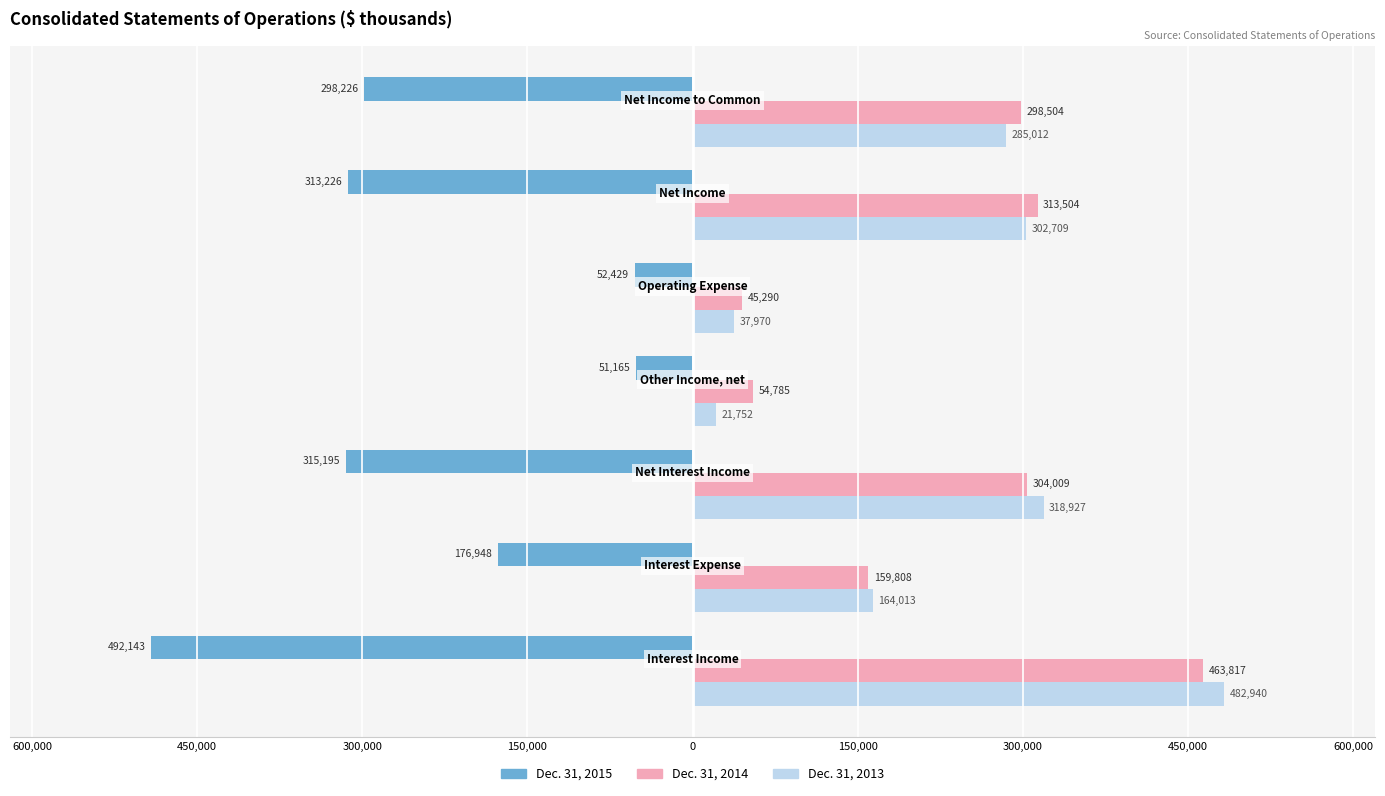

Reading left to right, extract all data points from this chart.

Dec. 31, 2015: 600,000=-492143	450,000=-176948	300,000=-315195	150,000=-51165	0=-52429	150,000=-313226	300,000=-298226
Dec. 31, 2014: 600,000=463817	450,000=159808	300,000=304009	150,000=54785	0=45290	150,000=313504	300,000=298504
Dec. 31, 2013: 600,000=482940	450,000=164013	300,000=318927	150,000=21752	0=37970	150,000=302709	300,000=285012